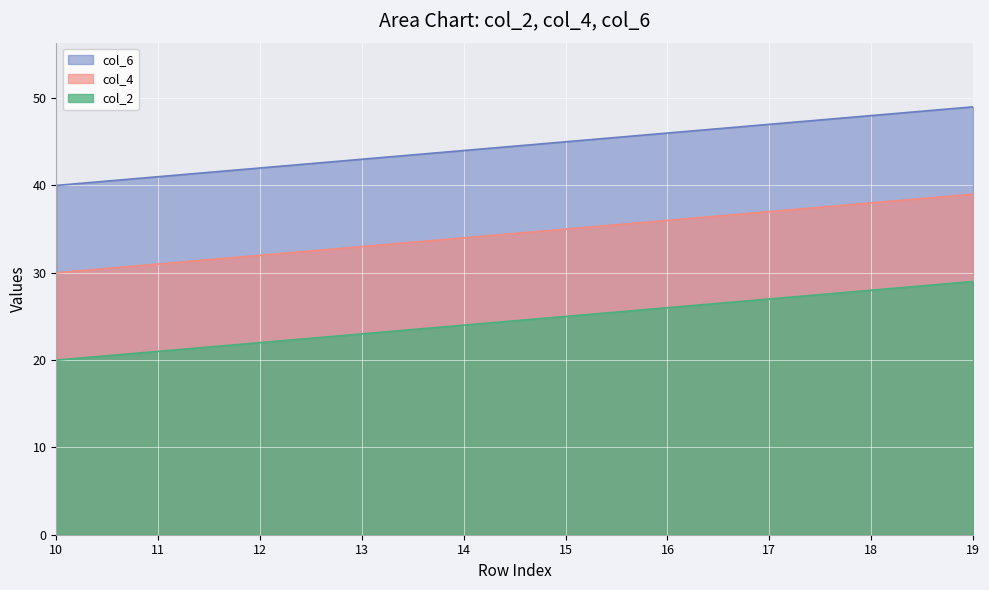

True or false: col_2 and col_6 intersect in this chart.

False